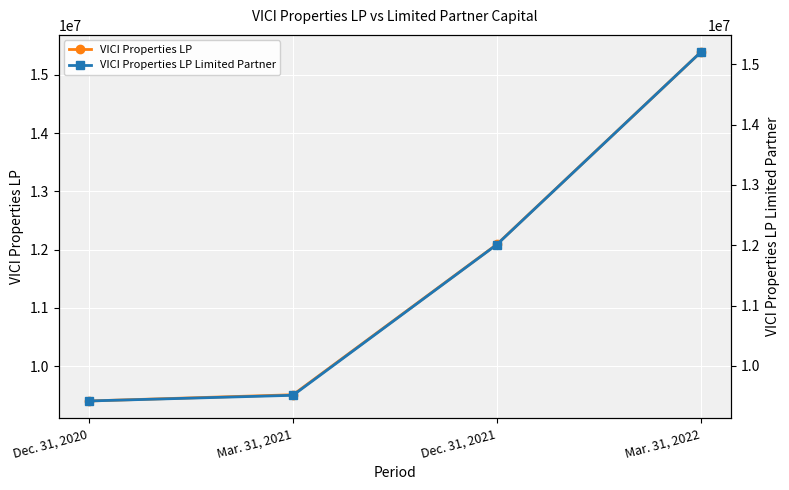

What is the difference between the highest and lowest values at Dec. 31, 2020?

14615